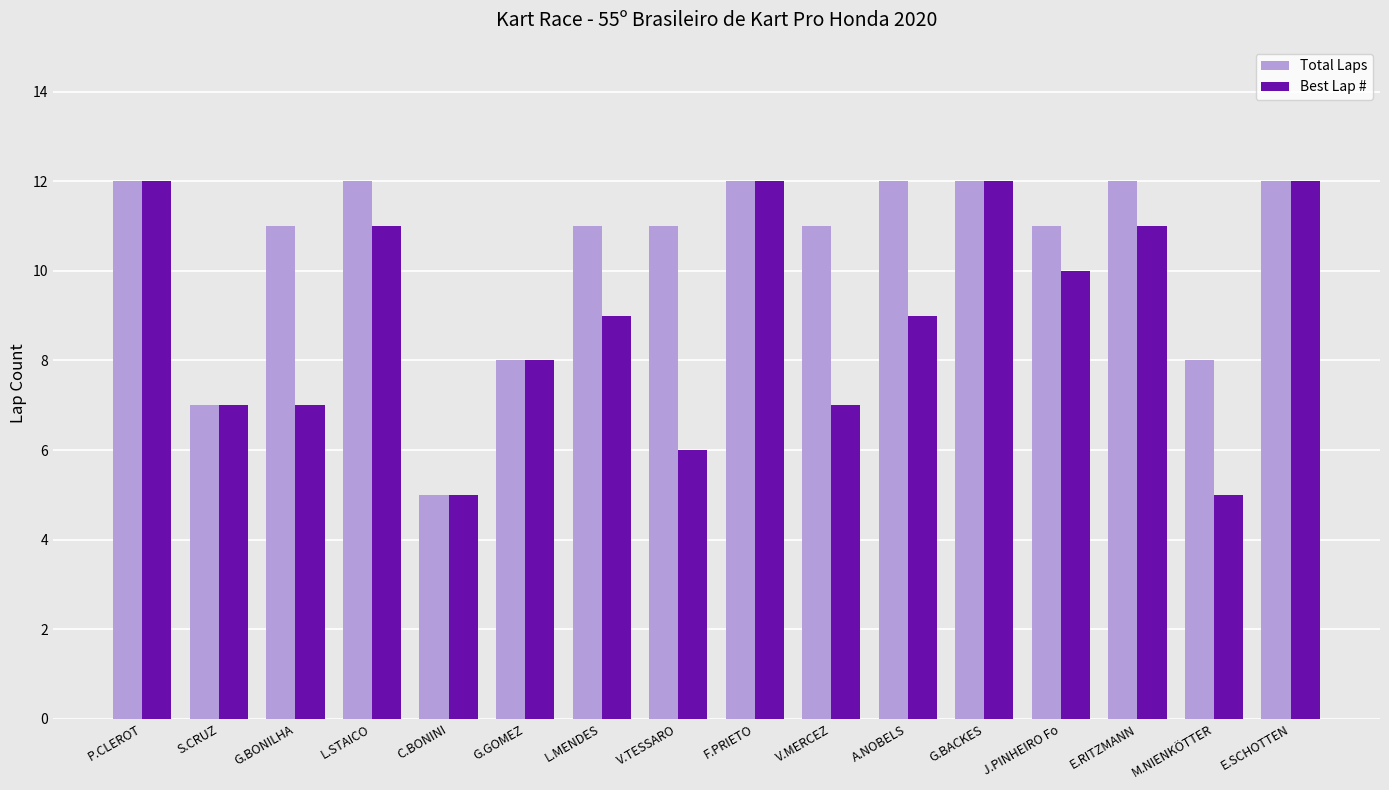

At how many categories does at least one series exceed 9?

12